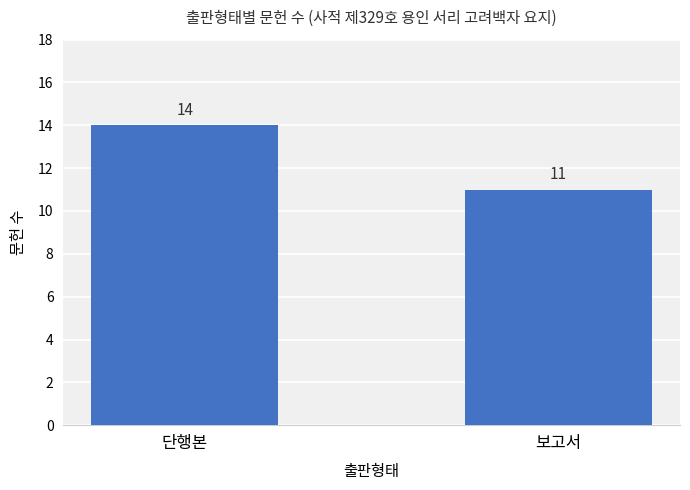

What is the sum of all values?

25